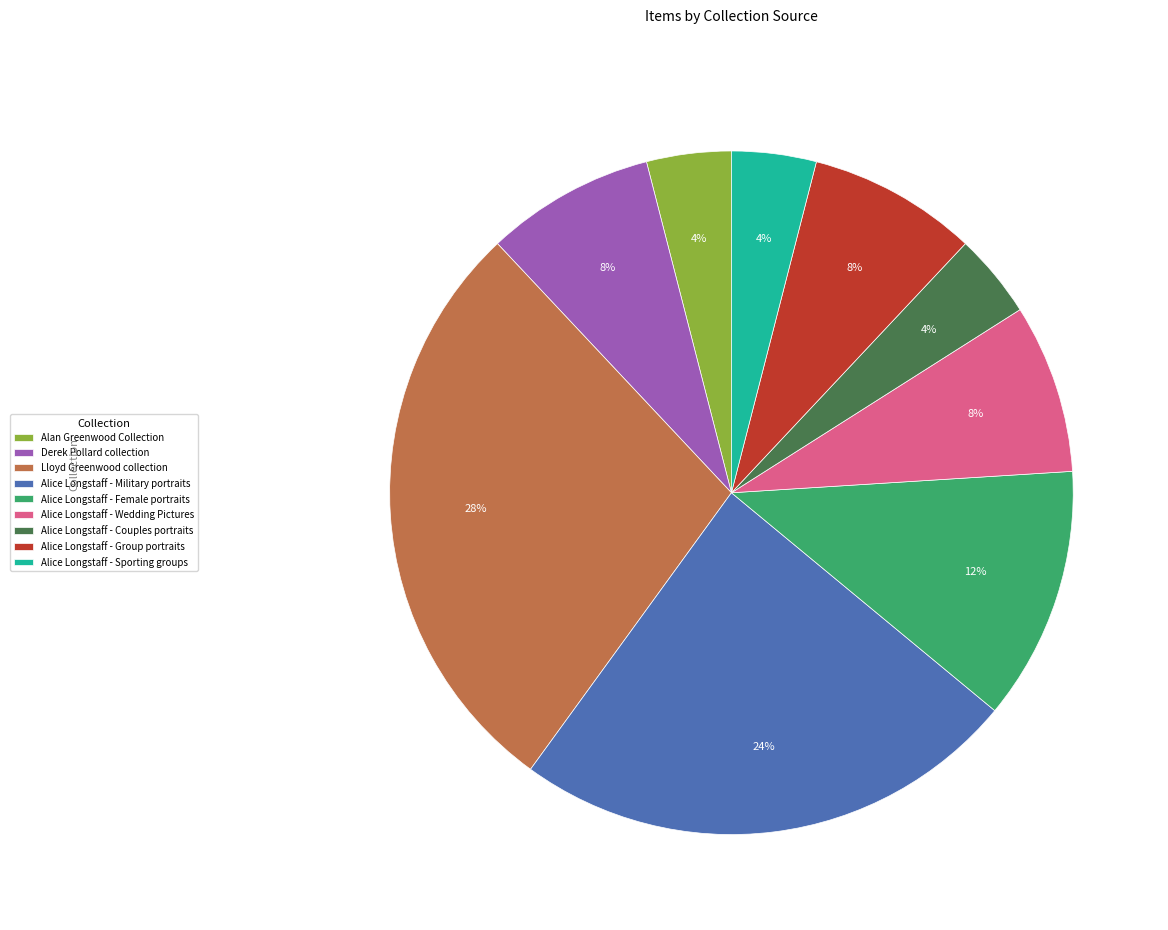

Is the sum of Alice Longstaff - Group portraits and Alice Longstaff - Sporting groups greater than half?

No